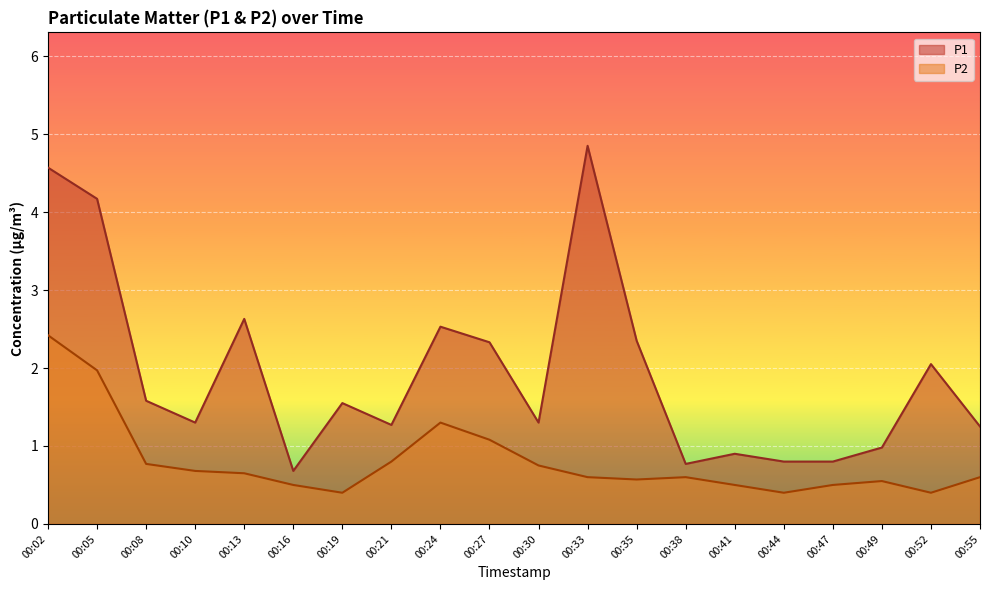

How many interior local valleys does the P1 series have?

5